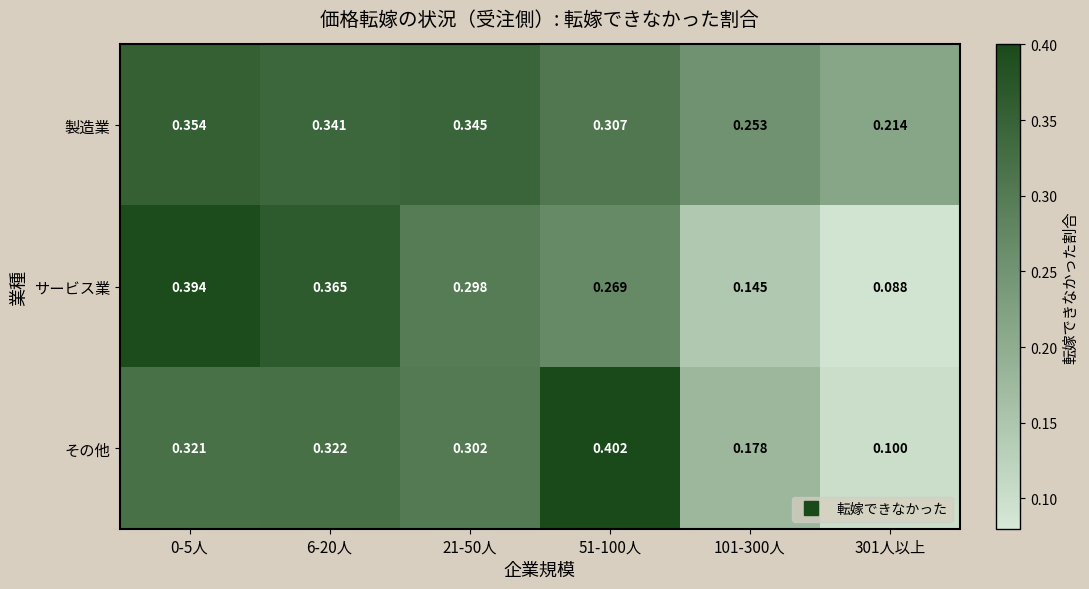

At 6-20人, list the series in order from largest to smallest.

サービス業, 製造業, その他